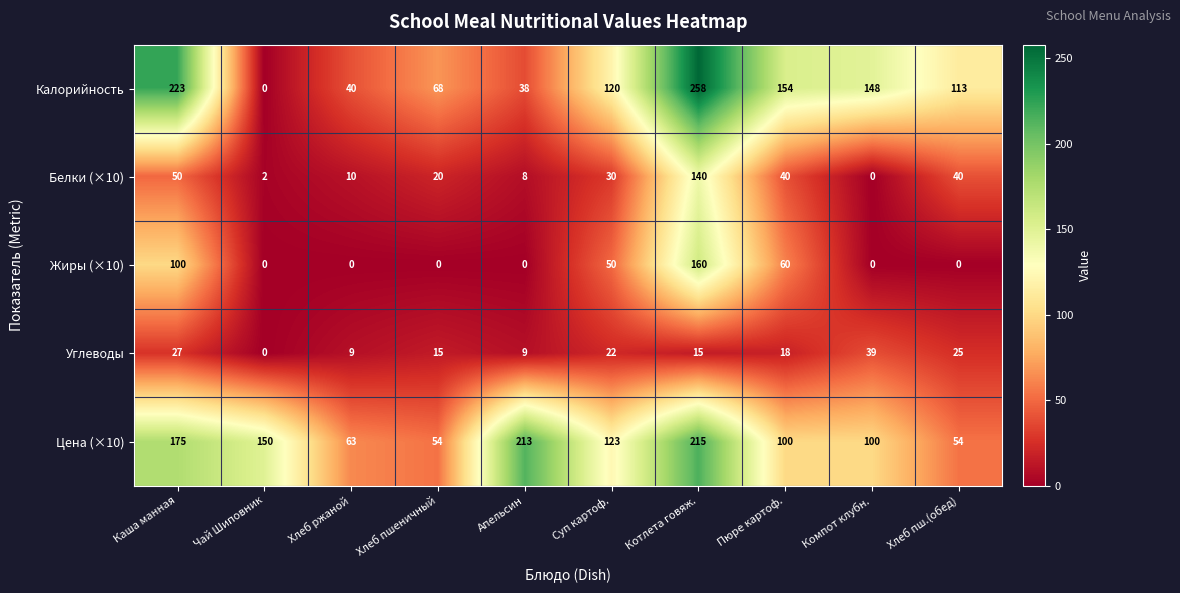

What value does the Белки (×10) series have at Апельсин, to the nearest 5?

10